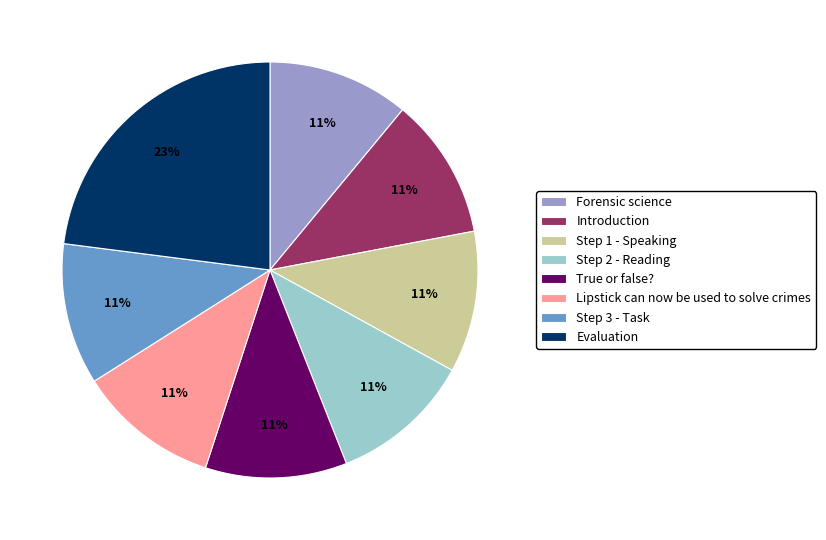

To the nearest percent, what percentage of the pie is True or false??

11%